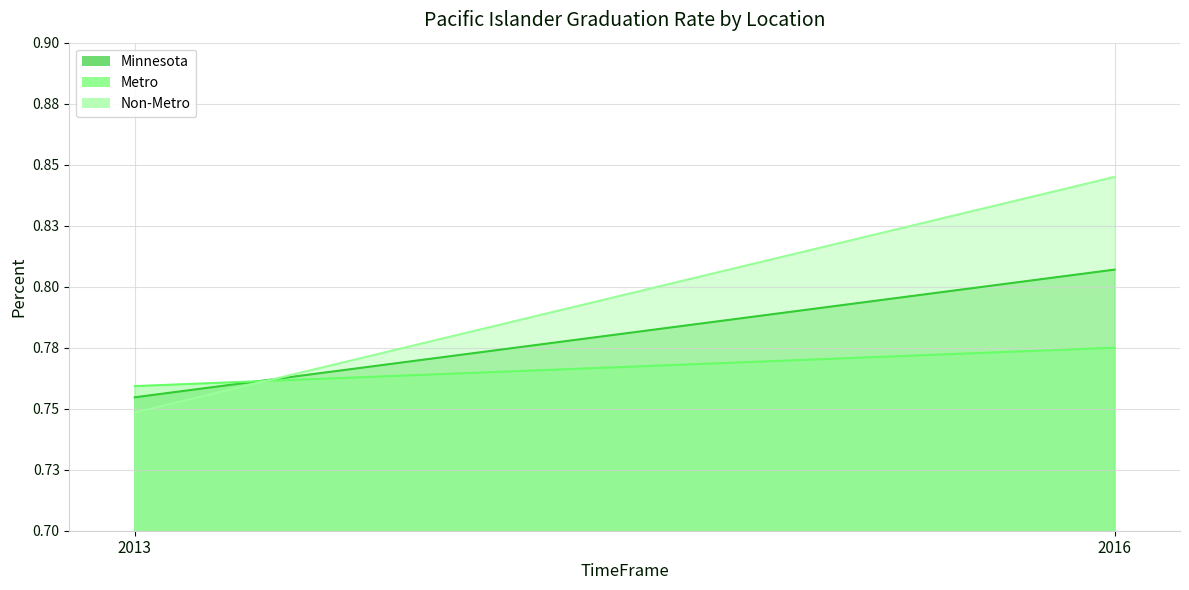

At which category does the chart reach its minimum across all series?

2013